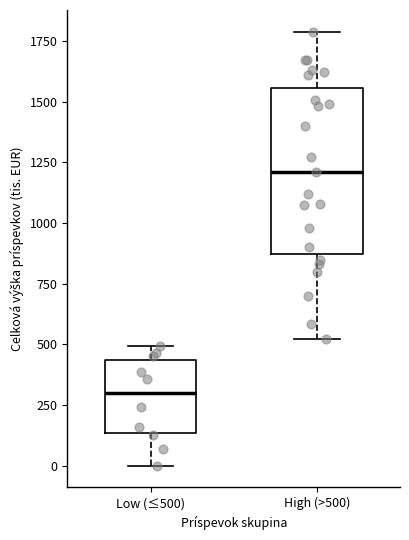

Where does the median line of the box for High (>500) sit on the y-axis? The values are not printed on the chart, so give them approximately, as read against the axis.

1200